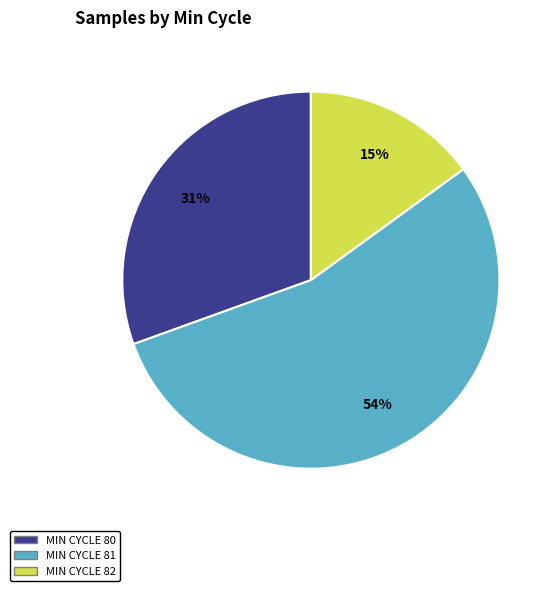

To the nearest percent, what is the average slice percentage?

33%